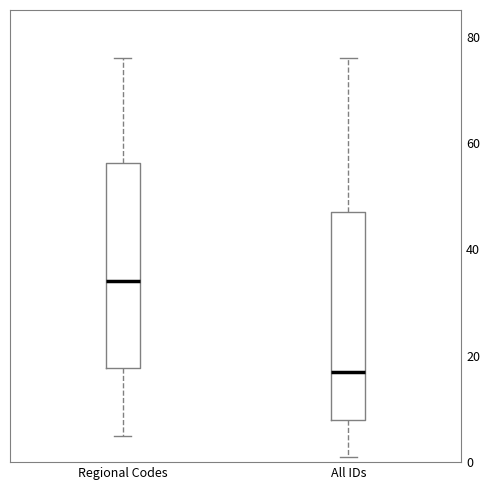

Which box has the lowest median line?

All IDs